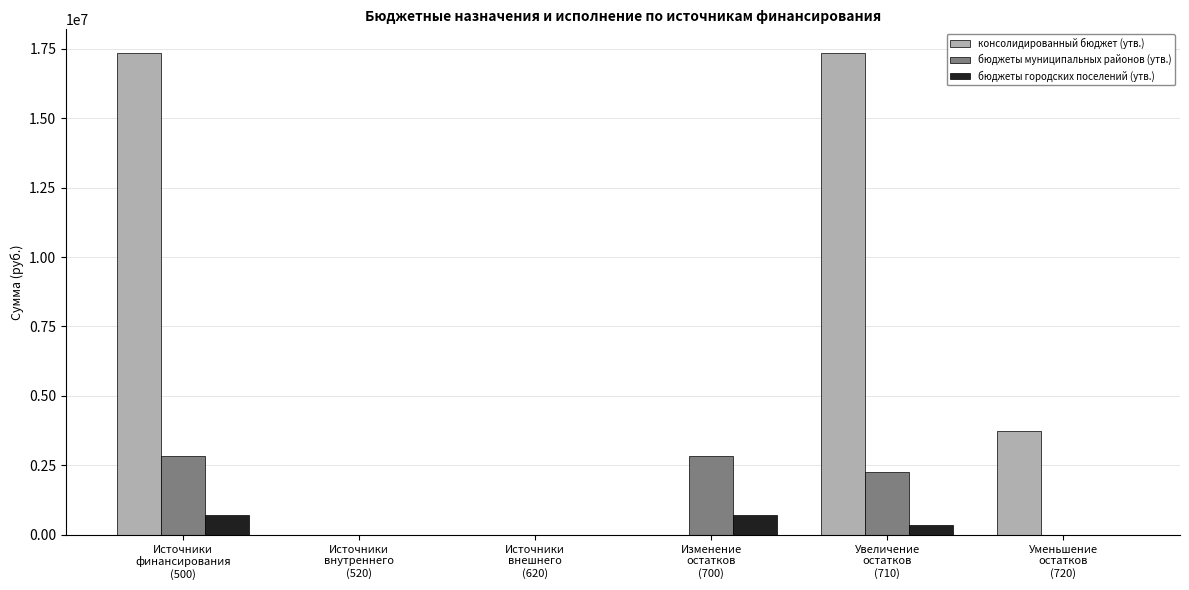

Are the bars grouped side by side (vs. stacked)?

Yes